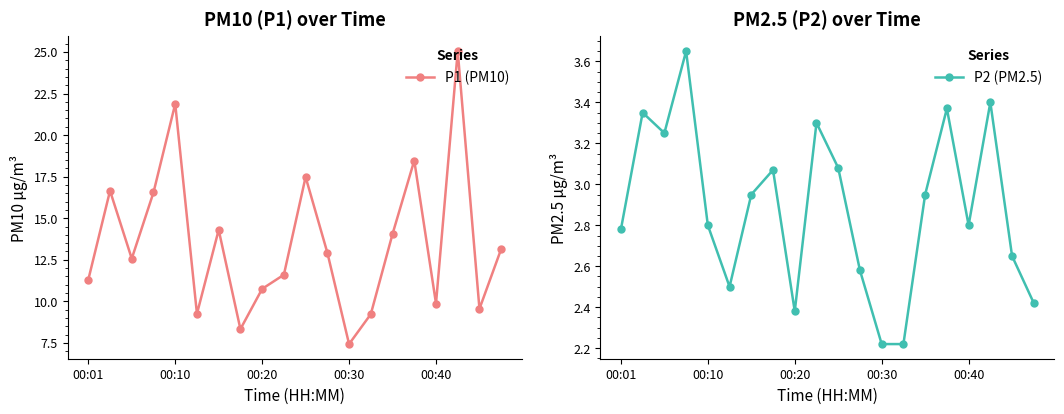

At which label does P1 (PM10) reach its minimum?

00:30